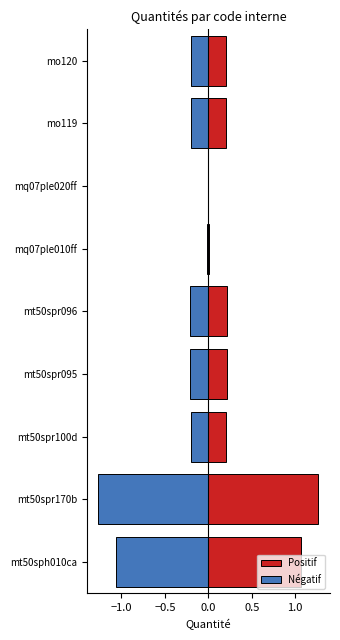

Which series has the widest spread of values?

Positif